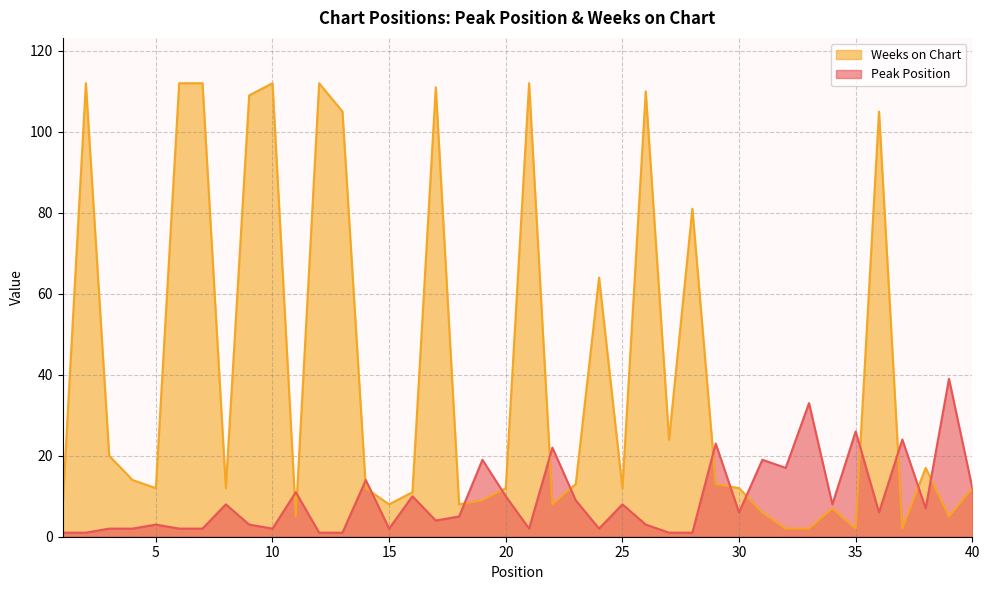

At which category does the chart reach its minimum across all series?

1